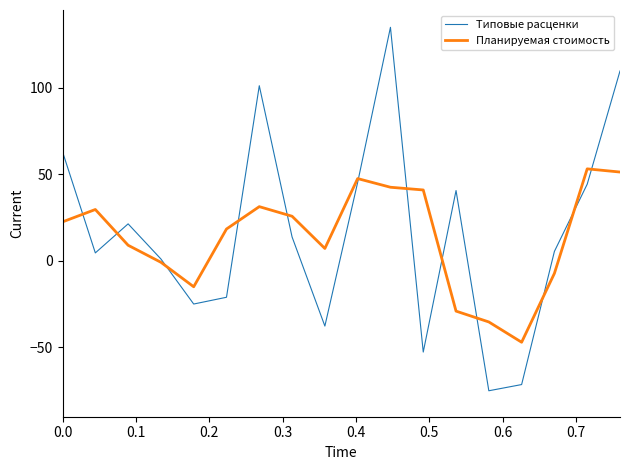

What is the greatest value displayed?

135.0